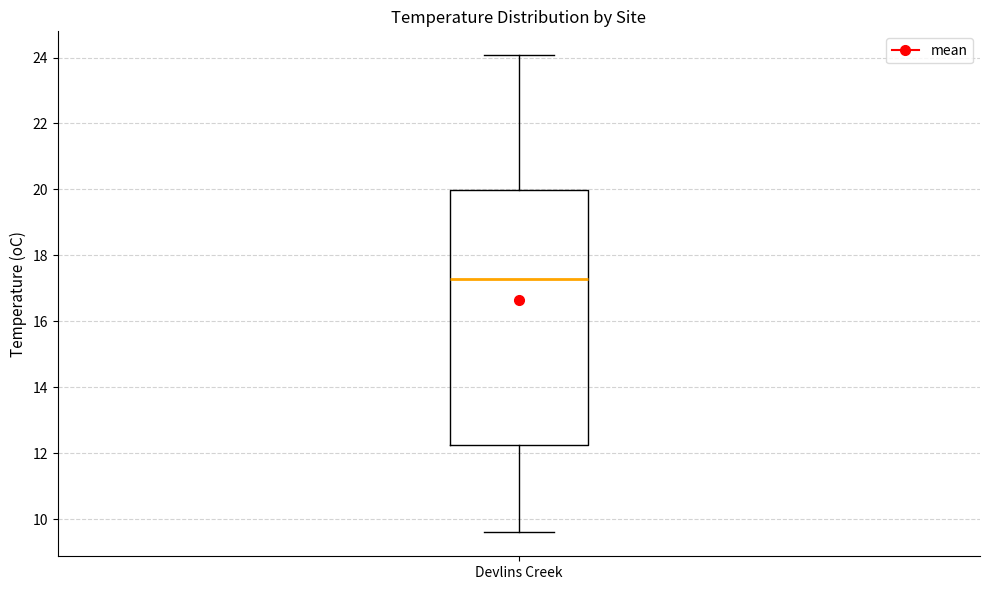

Where is the upper edge of the box for Devlins Creek on the y-axis? The values are not printed on the chart, so give them approximately, as read against the axis.

20.0